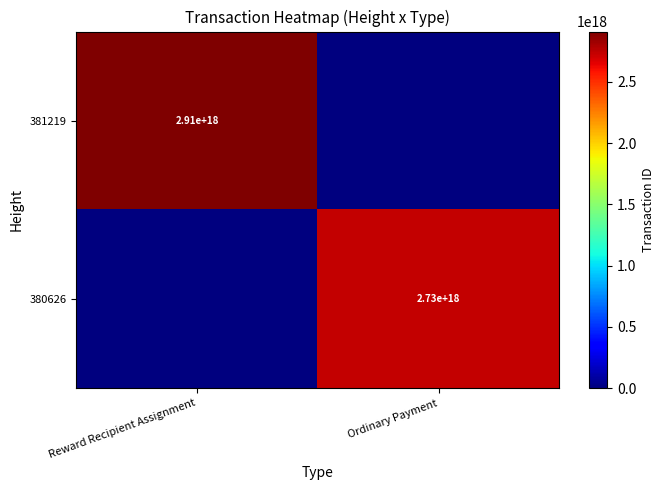

The value of 381219 at Reward Recipient Assignment is 4586764863098308608. True or false?

False